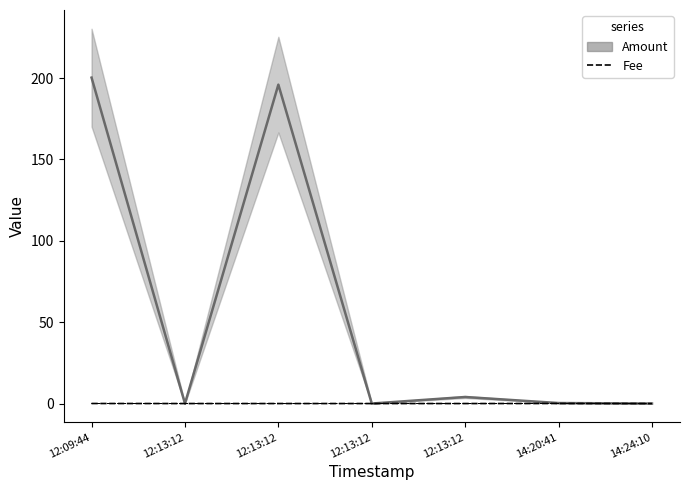

Reading right to left, list all the values displayed in this chart.

Amount: 14:24:10=0.0	14:20:41=0.3	12:13:12=4.0	12:13:12=0.0	12:13:12=196.0	12:13:12=0.0	12:09:44=200.3
Fee: 14:24:10=0.0	14:20:41=0.0	12:13:12=0.0	12:13:12=0.0	12:13:12=0.0	12:13:12=0.0	12:09:44=0.0